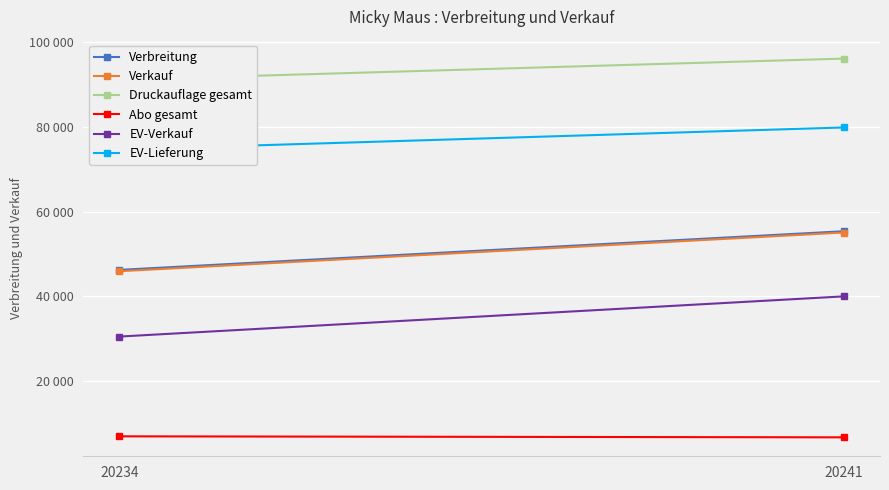

What is the minimum value for EV-Verkauf?

30468